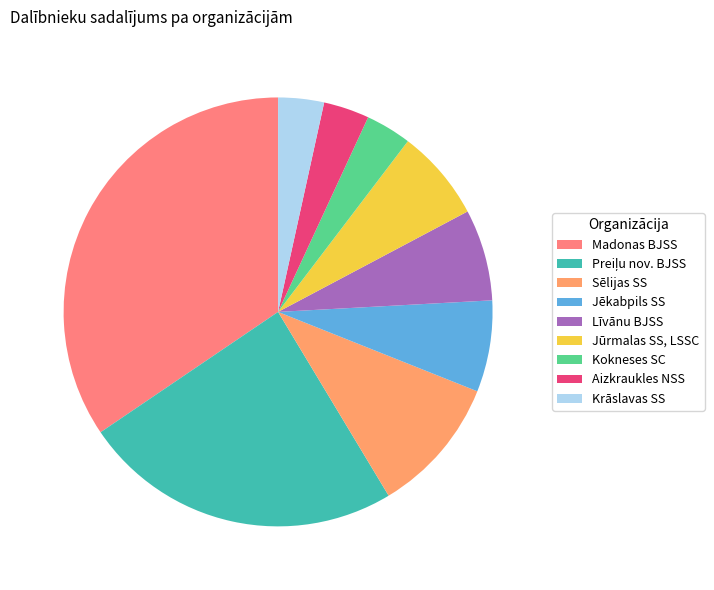

Count the number of slices in the pie.

9